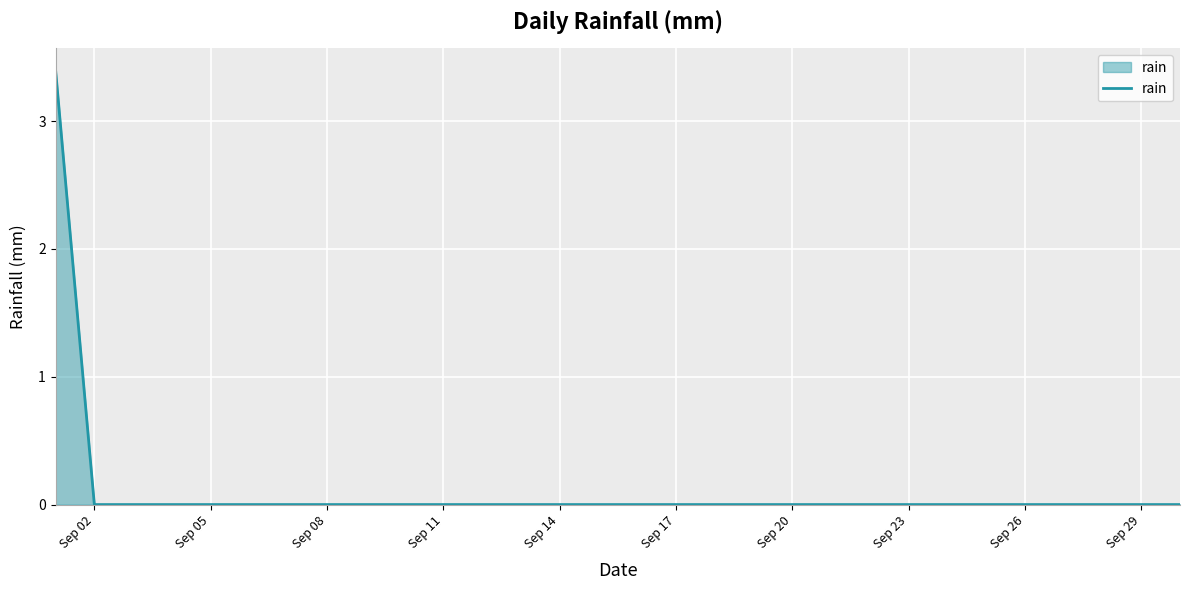

What is the difference between the maximum and minimum values?

3.4